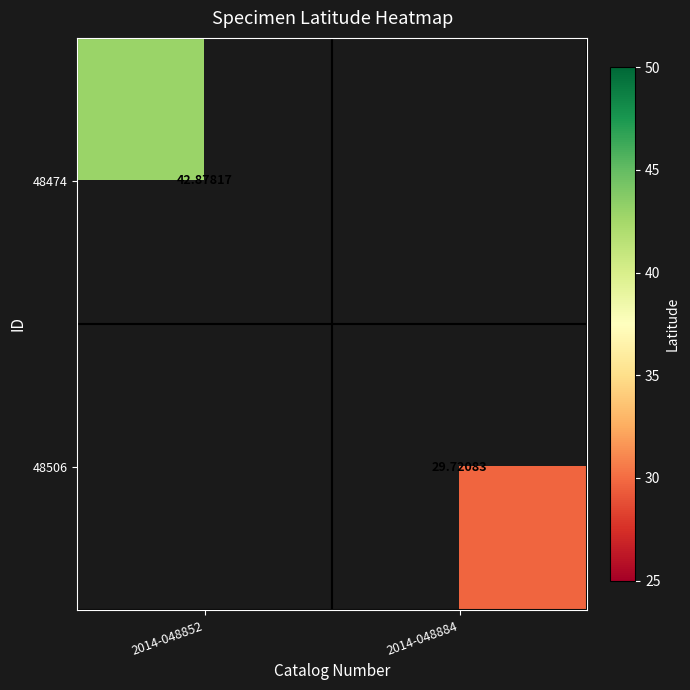

Which series changed the most between 2014-048852 and 2014-048884?

48474